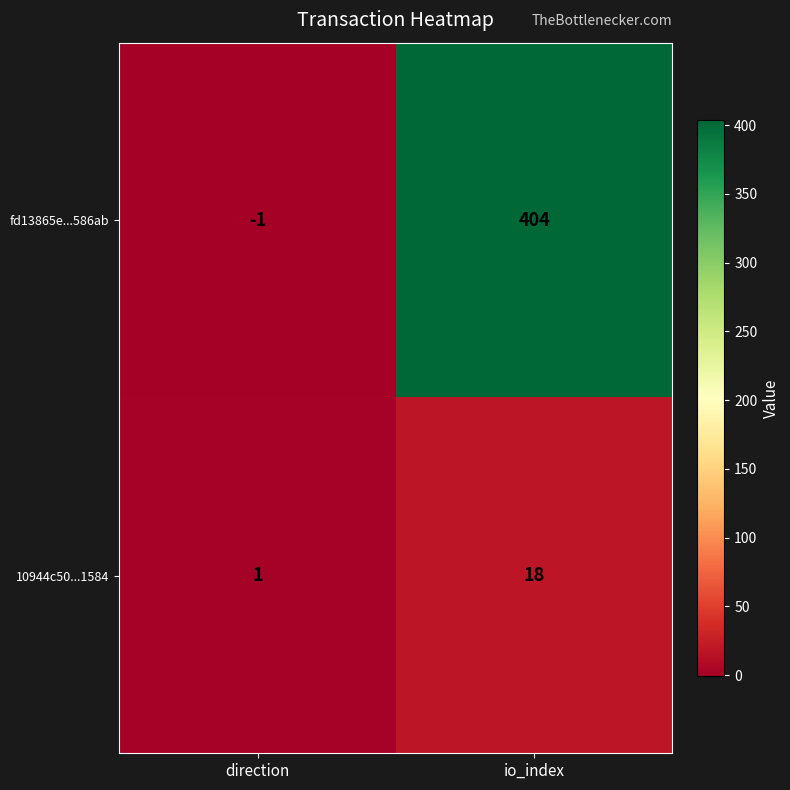

Which label corresponds to the smallest value in the chart?

direction